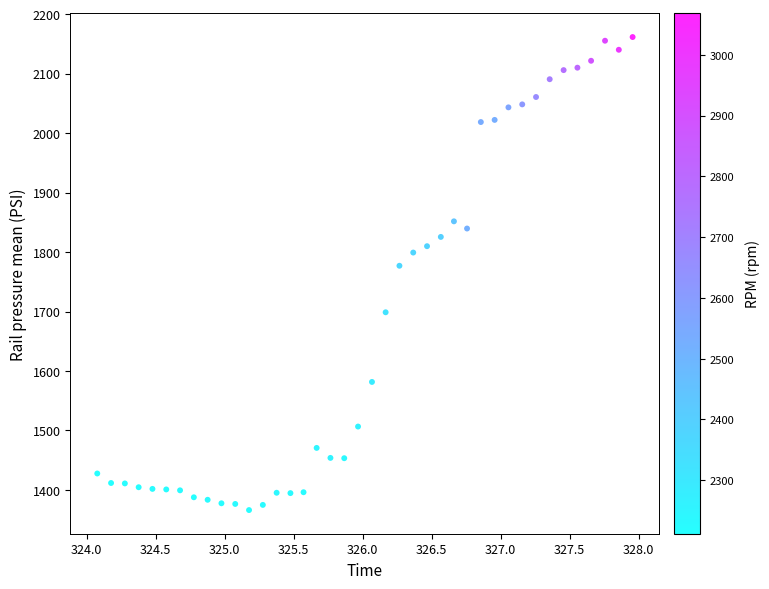

What Y value in the scatter plot is closest to 1763?

1776.9